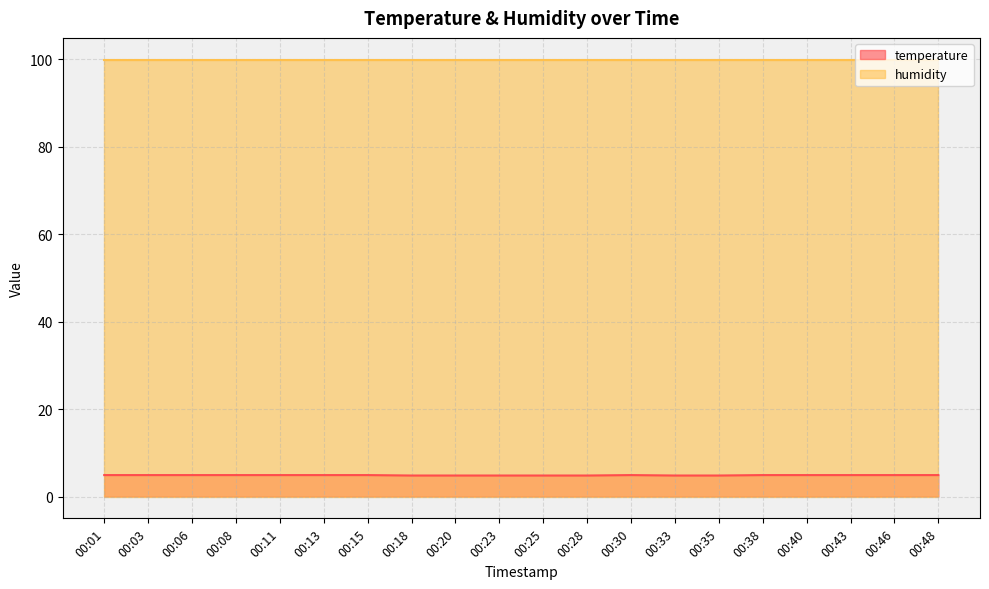

How many series are shown in this chart?

2